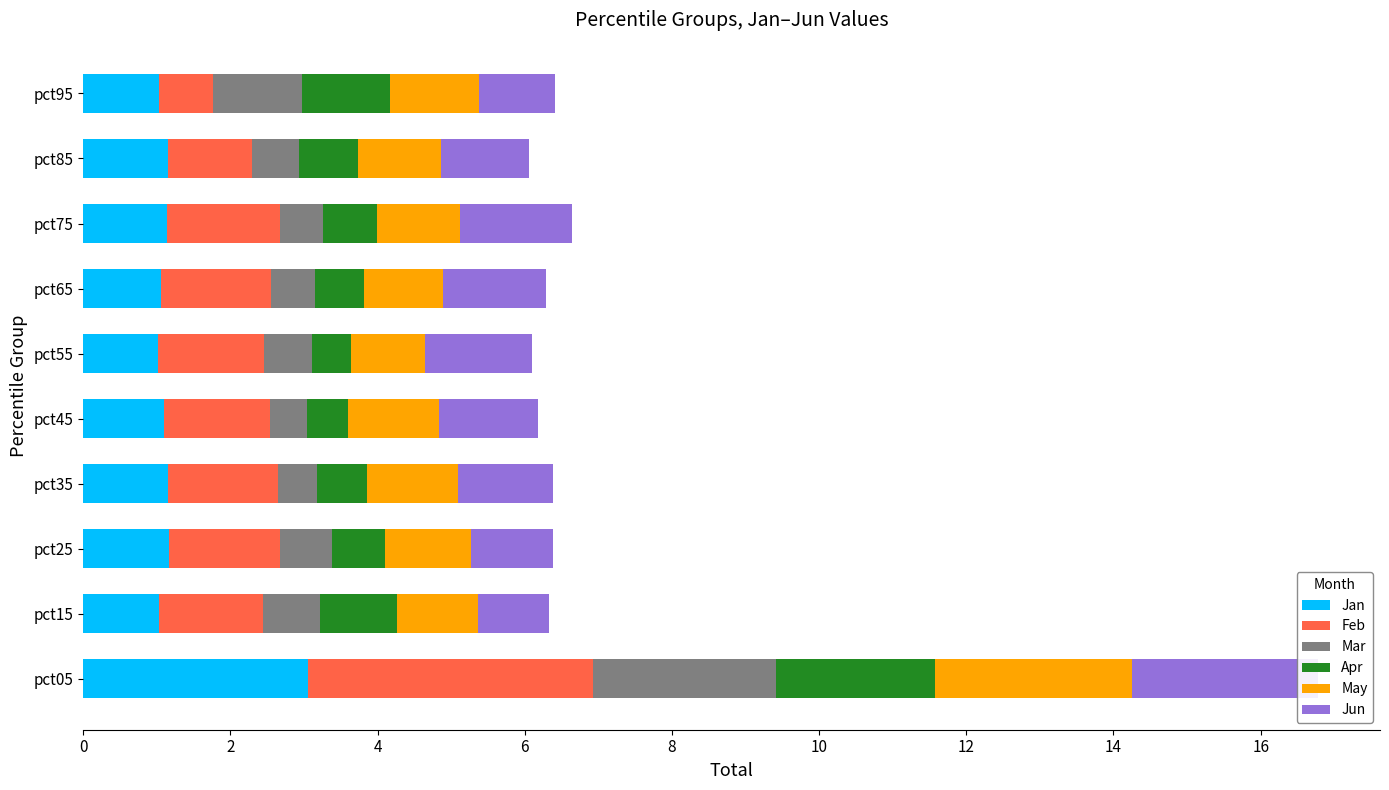

Are the bars horizontal?

Yes